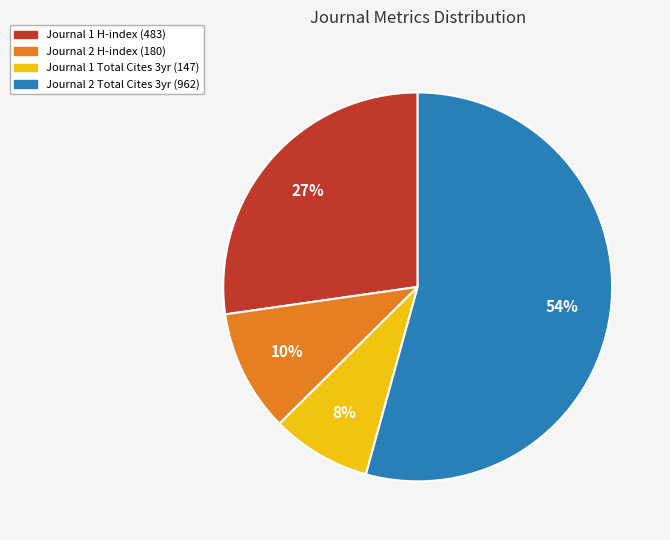

To the nearest percent, what percentage of the pie is Journal 1 H-index (483)?

27%